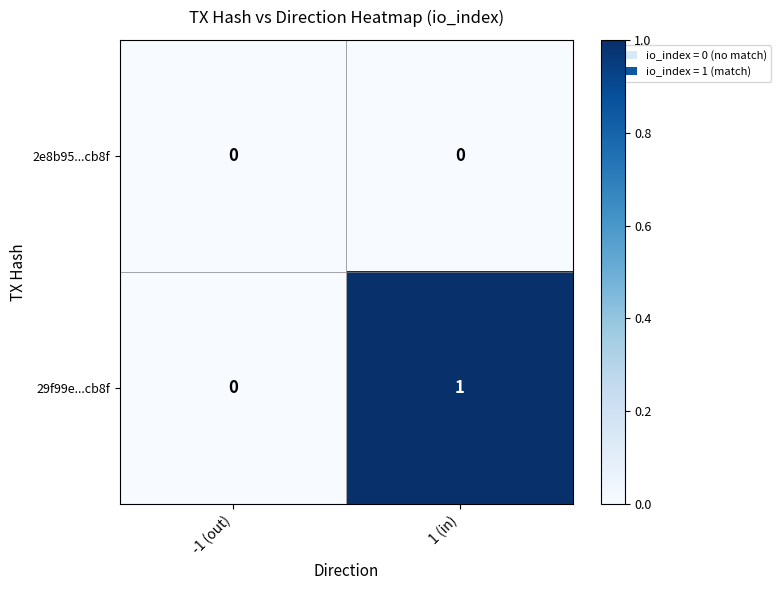

At which category is the sum across all series the highest?

1 (in)